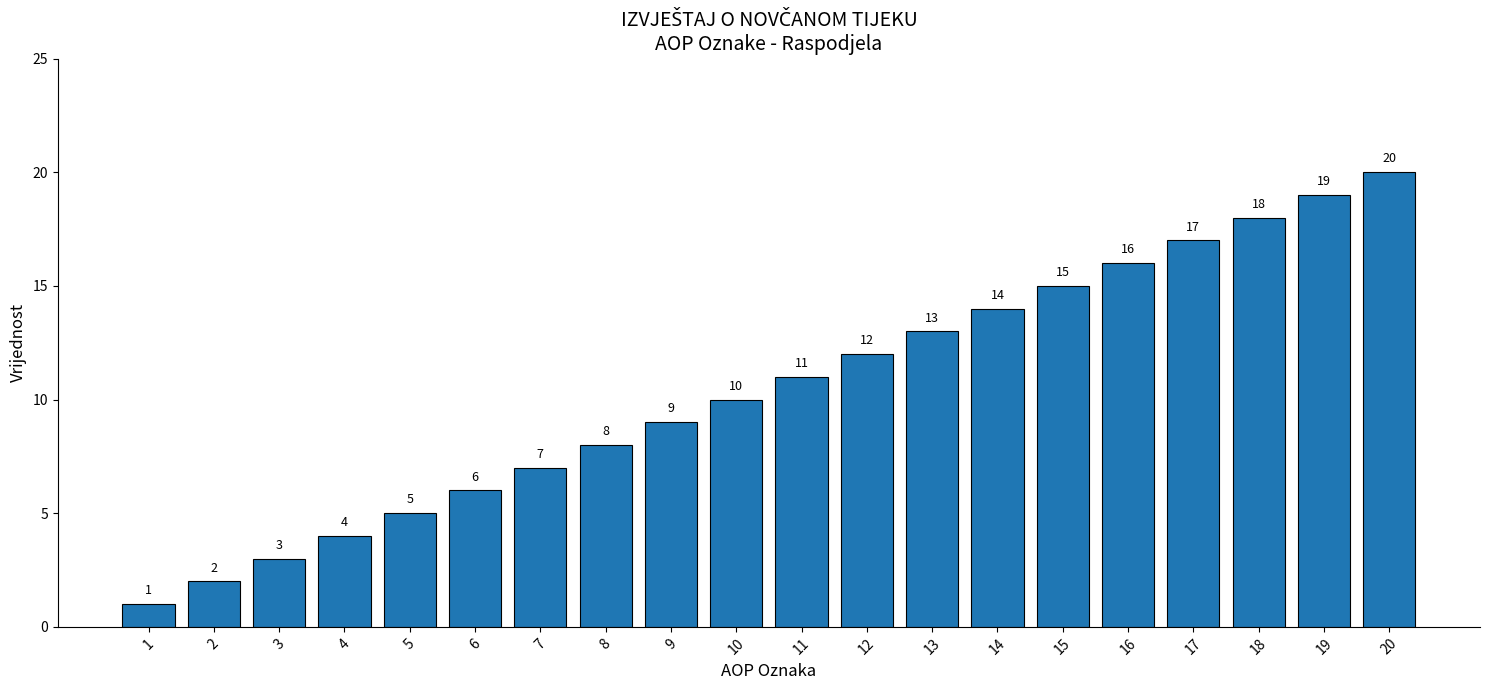

List the labels in order of value, smallest first.

1, 2, 3, 4, 5, 6, 7, 8, 9, 10, 11, 12, 13, 14, 15, 16, 17, 18, 19, 20